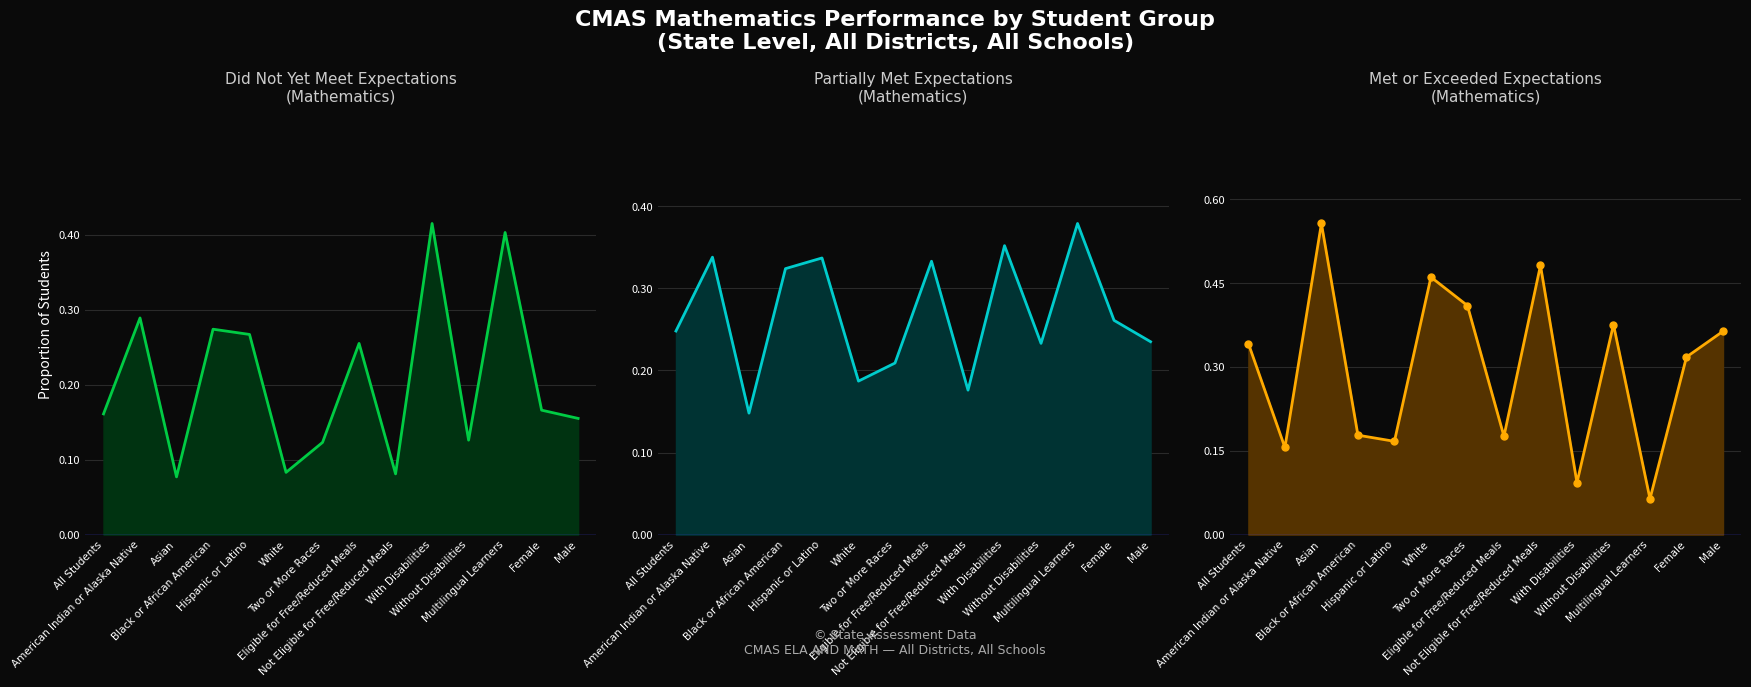

At Without Disabilities, list the series in order from largest to smallest.

Met or Exceeded Expectations
(Mathematics), Partially Met Expectations
(Mathematics), Did Not Yet Meet Expectations
(Mathematics)